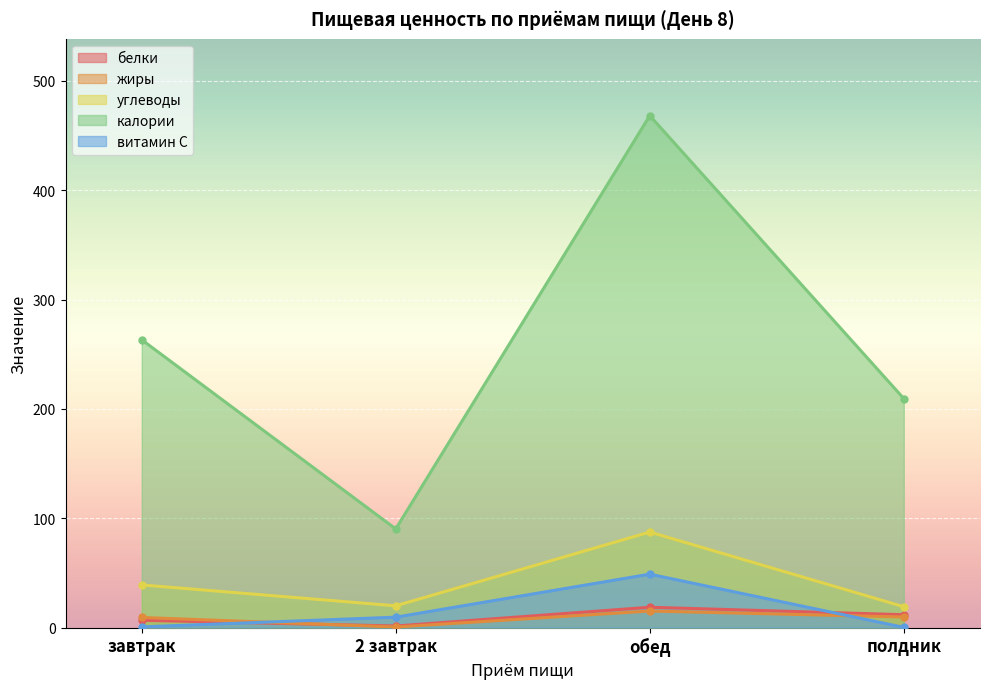

What is the difference between the maximum and second lowest values in the белки series?

11.9